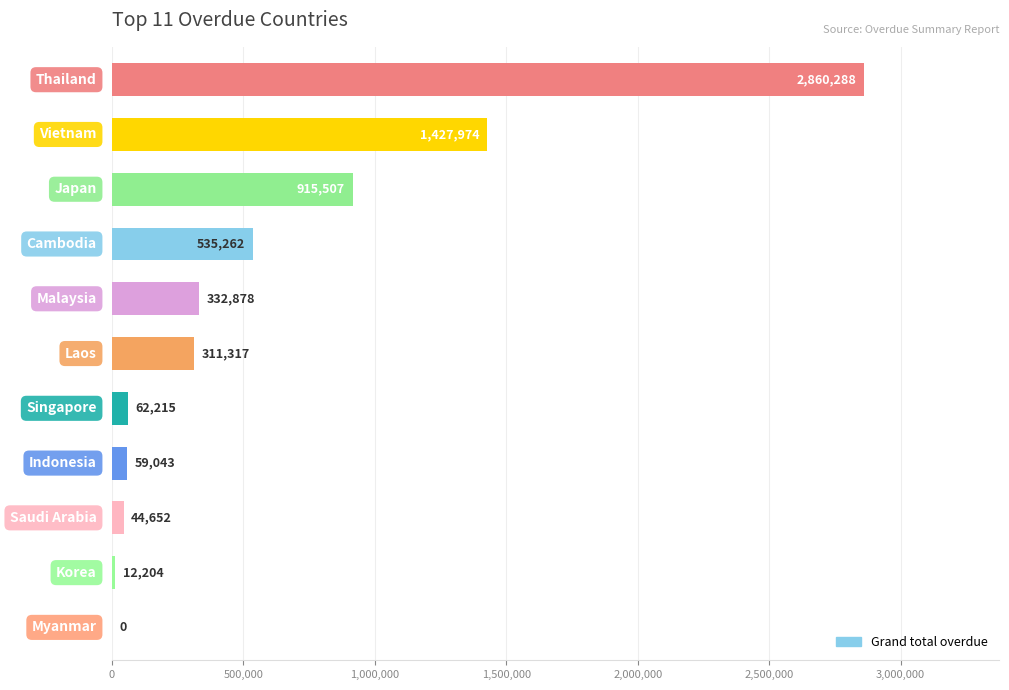

Are the bars horizontal?

Yes